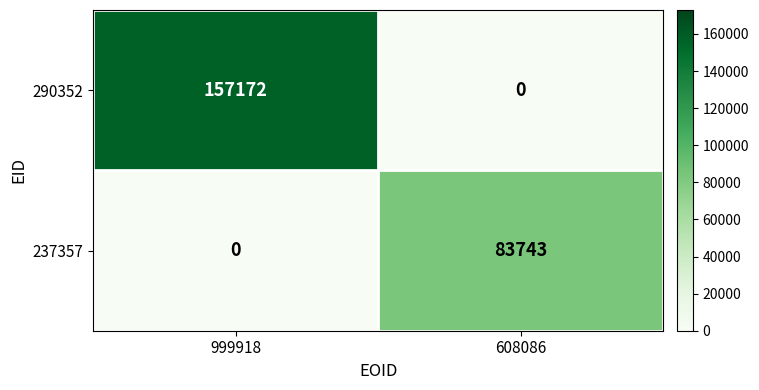

Which label corresponds to the largest value in the chart?

999918